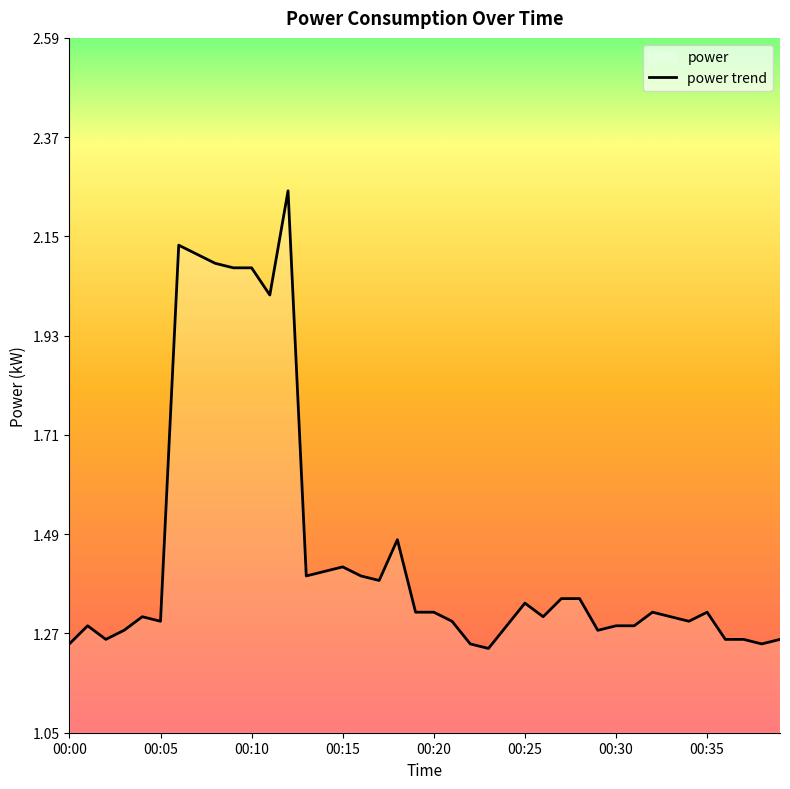

What is the sum of the values at 00:02 and 00:09?

3.3